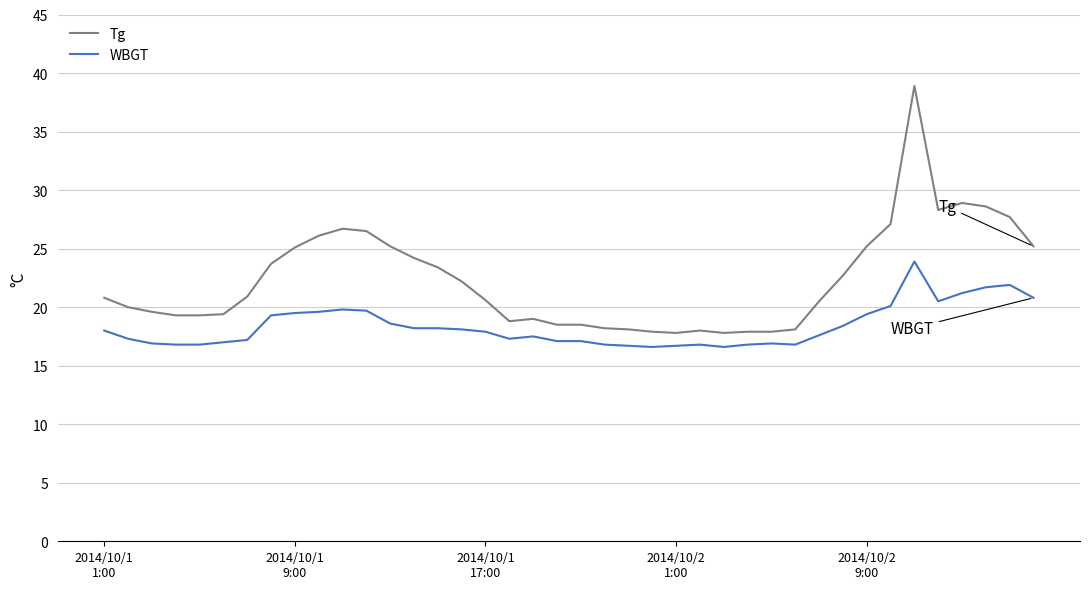

What is the difference between the maximum and minimum values in the WBGT series?

7.3